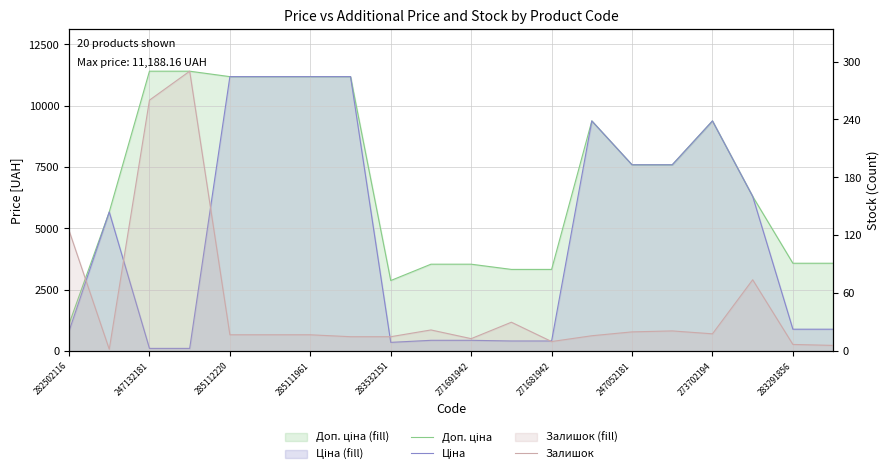

The value of Ціна at 19 is 895.9. True or false?

True